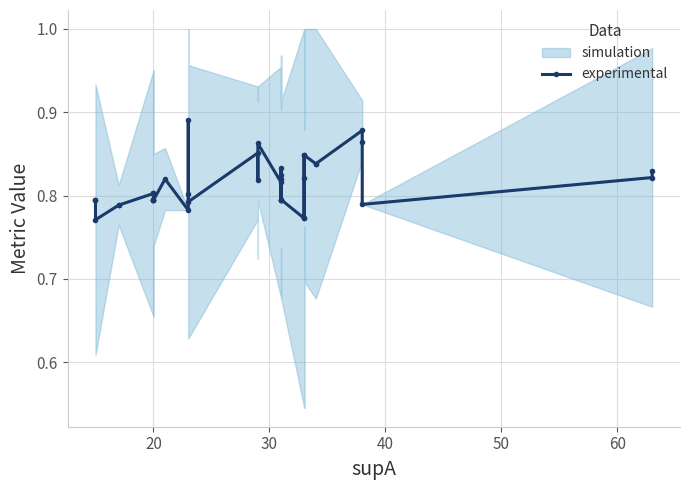

How many interior local peaks (higher than both neighbors) does the data have?

11